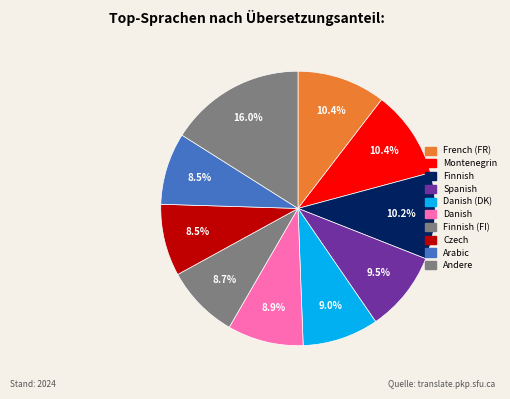

Do Montenegrin and Finnish (FI) together represent more than half of the pie?

No